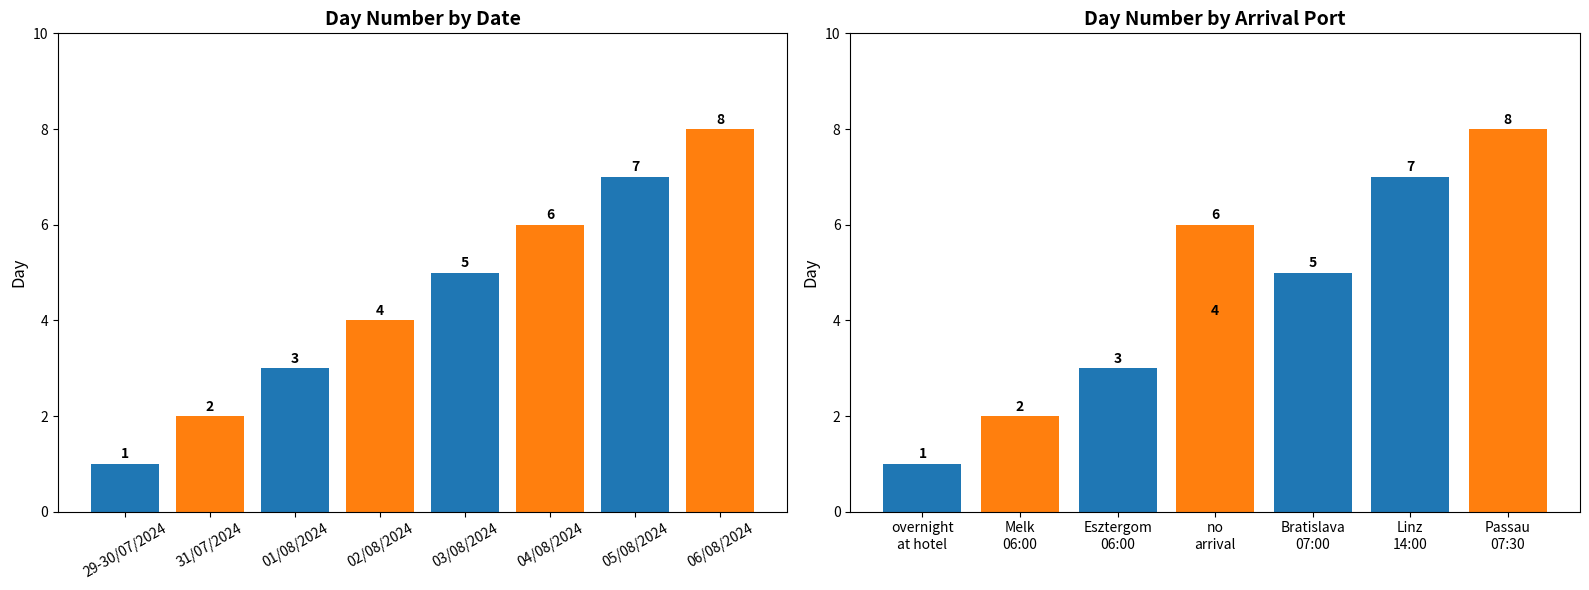

Reading right to left, extract all data points from this chart.

8	7	6	5	4	3	2	1